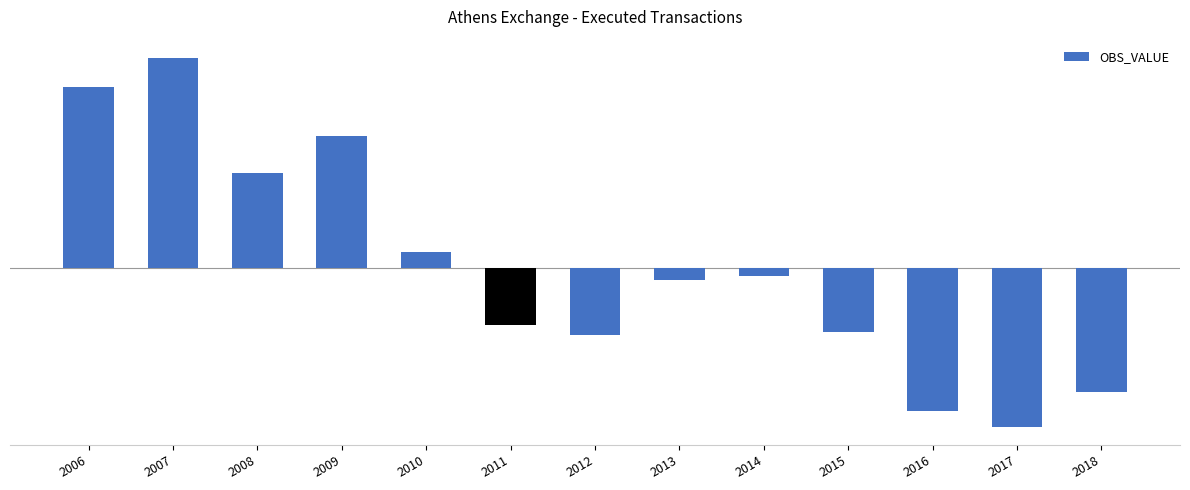

Rank the categories by value from lowest to highest.

2017, 2016, 2018, 2012, 2015, 2011, 2013, 2014, 2010, 2008, 2009, 2006, 2007